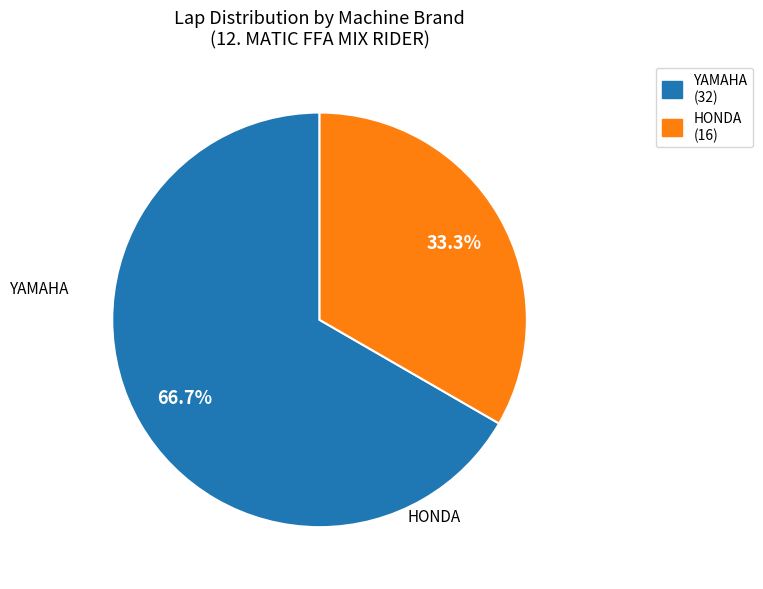

Does any single category account for the majority?

Yes